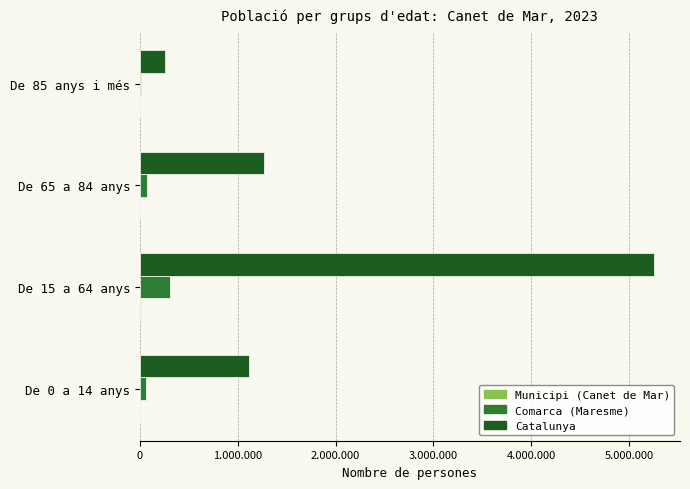

What is the value of the Catalunya bar at the 1st from the left?

1116910